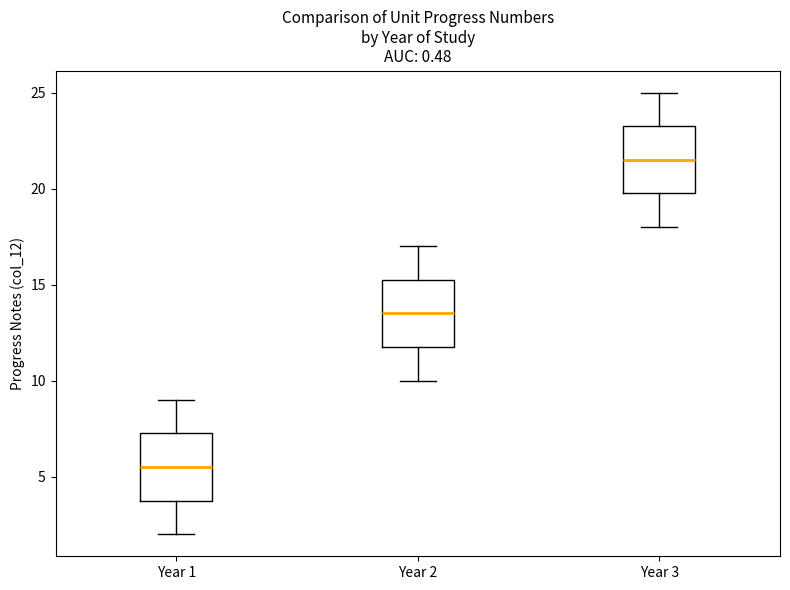

Reading left to right, transcribe this box plot: for each box, give where its median line is, the range the box spans, and where its two whiskers end, as read against the y-axis. The values are not printed on the chart, so give them approximately, as read against the axis.

Year 1: median 5.5, box 4.0 to 7.5, whiskers 2.0 to 9.0
Year 2: median 13.5, box 12.0 to 15.5, whiskers 10.0 to 17.0
Year 3: median 21.5, box 20.0 to 23.5, whiskers 18.0 to 25.0